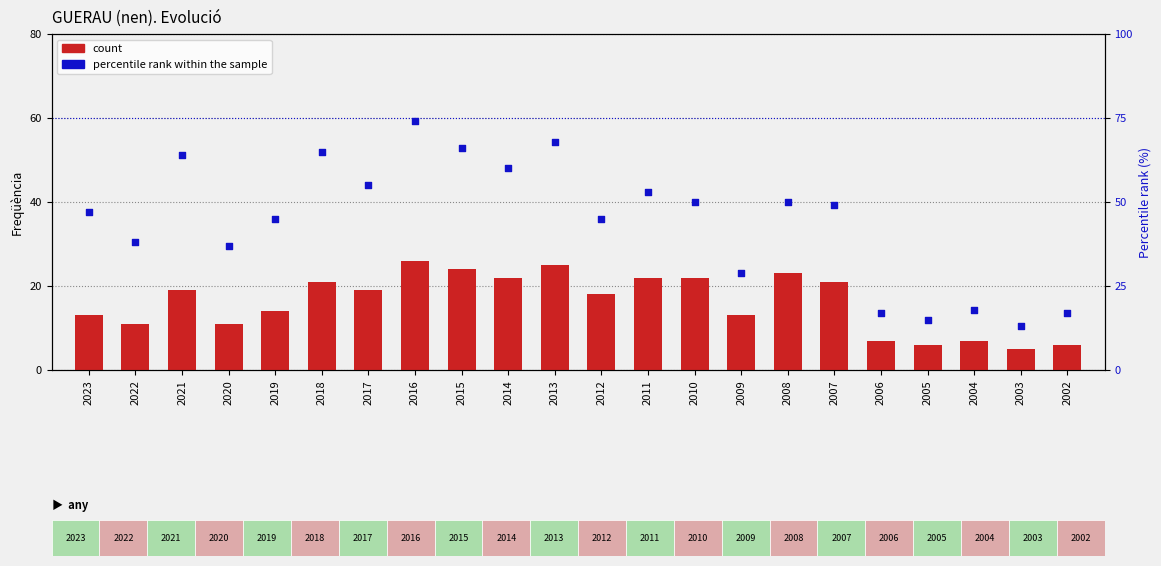

What are all the series names shown in the legend?

count, percentile rank within the sample